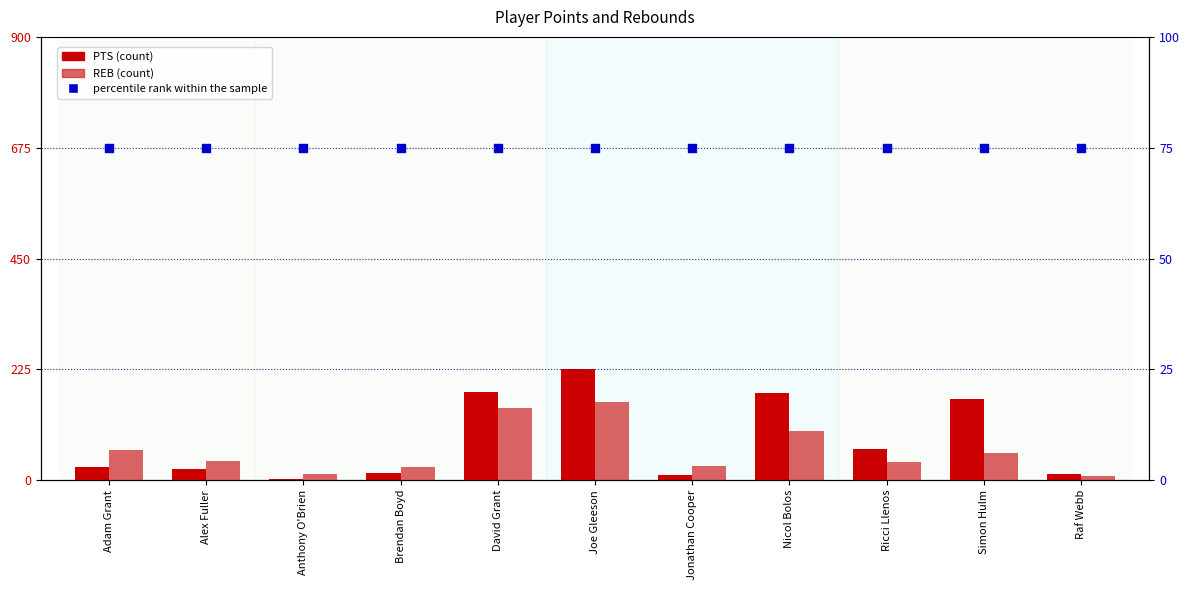

Which series has the largest total across all categories?

PTS